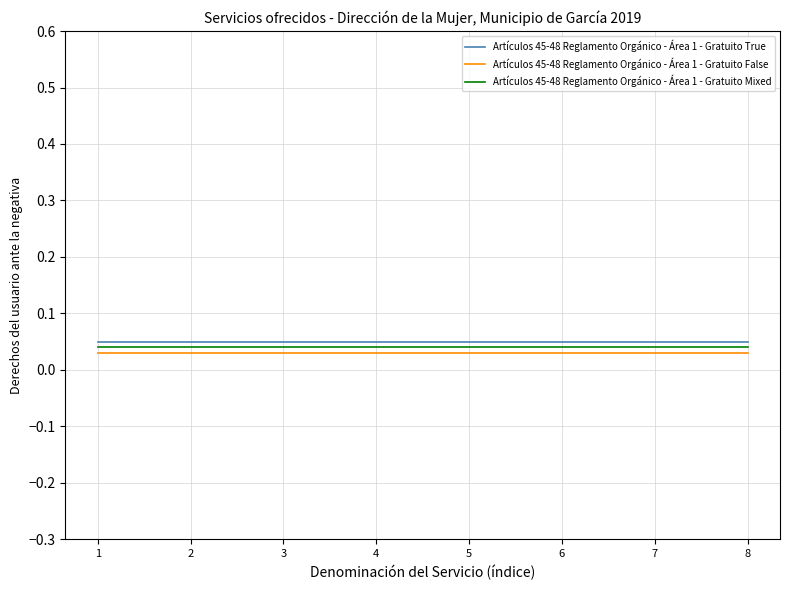

Count the number of categories in the chart.

8